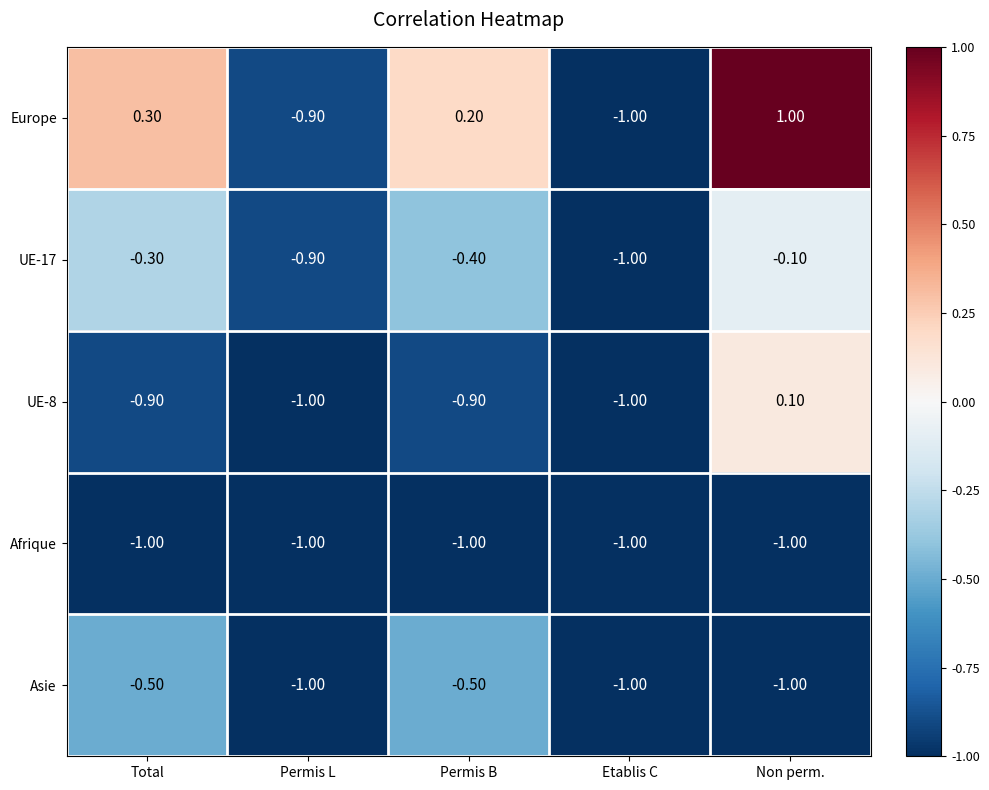

Is the value of UE-17 at Non perm. greater than the value of Asie at Permis L?

Yes